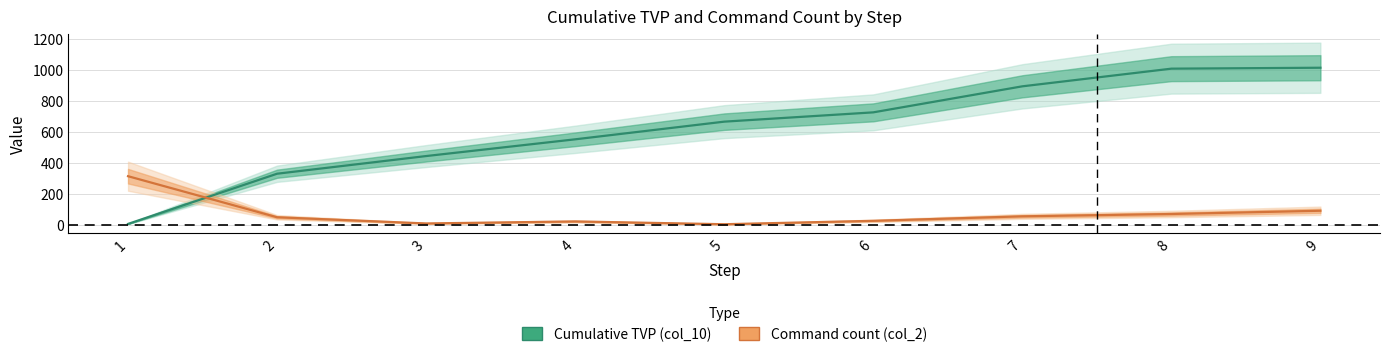

Reading left to right, list all the values displayed in this chart.

Cumulative TVP (col_10): 1=5	2=329	3=443	4=551	5=665	6=725	7=893	8=1007	9=1013
Command count (col_2): 1=313	2=48	3=8	4=21	5=3	6=25	7=54	8=69	9=90